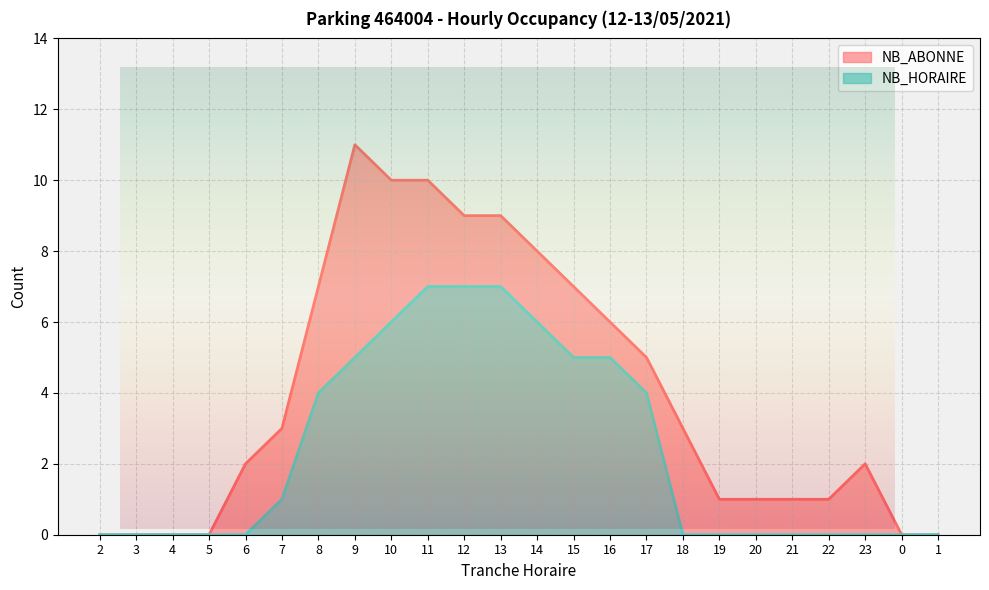

Reading left to right, list all the values displayed in this chart.

NB_HORAIRE: 0	0	0	0	0	1	4	5	6	7	7	7	6	5	5	4	0	0	0	0	0	0	0	0
NB_ABONNE: 0	0	0	0	2	3	7	11	10	10	9	9	8	7	6	5	3	1	1	1	1	2	0	0